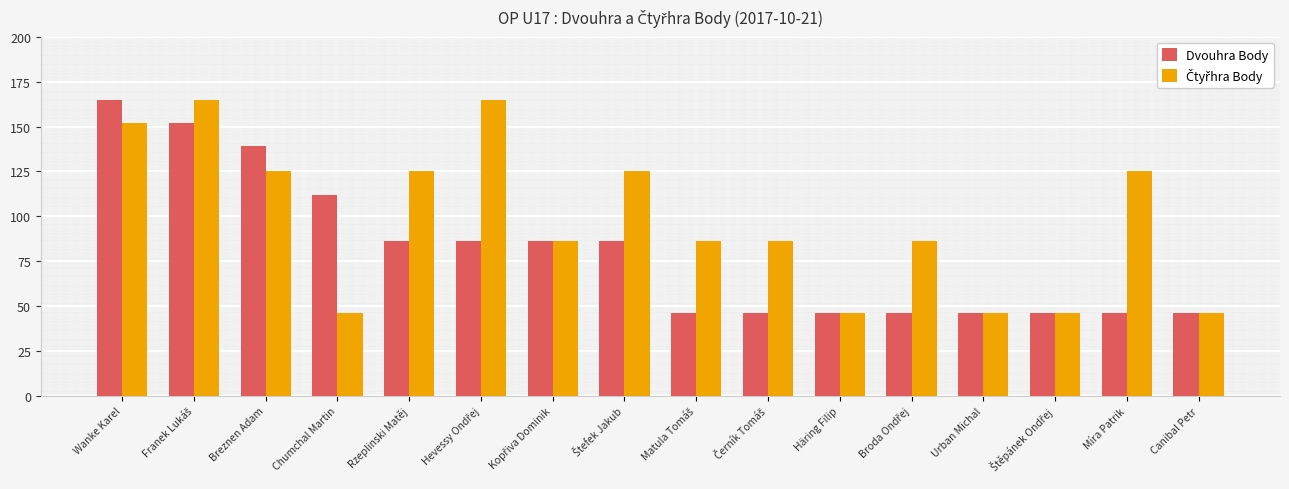

What is the average value of the Dvouhra Body series?

80